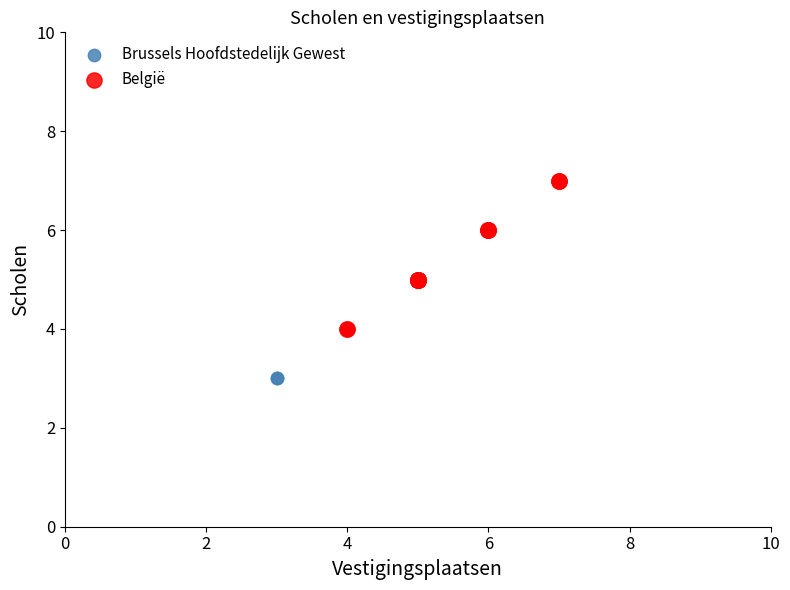

Which series reaches the maximum Y coordinate?

België